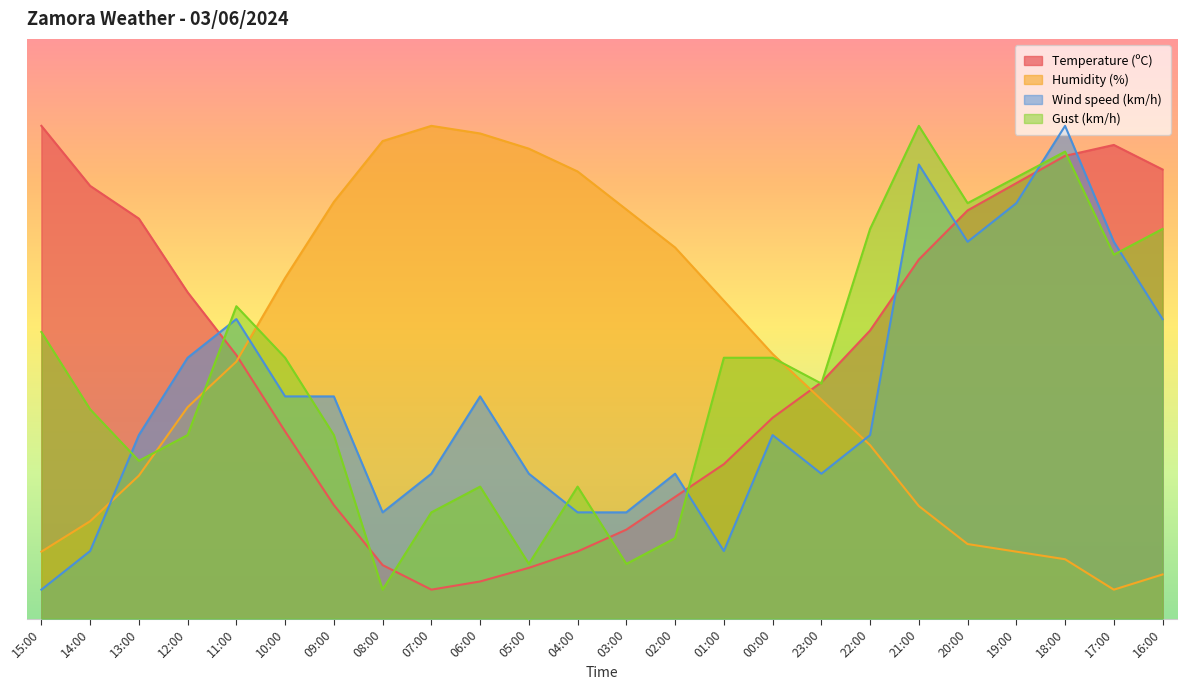

What is the lowest value of the Humidity (%) series?

5.0